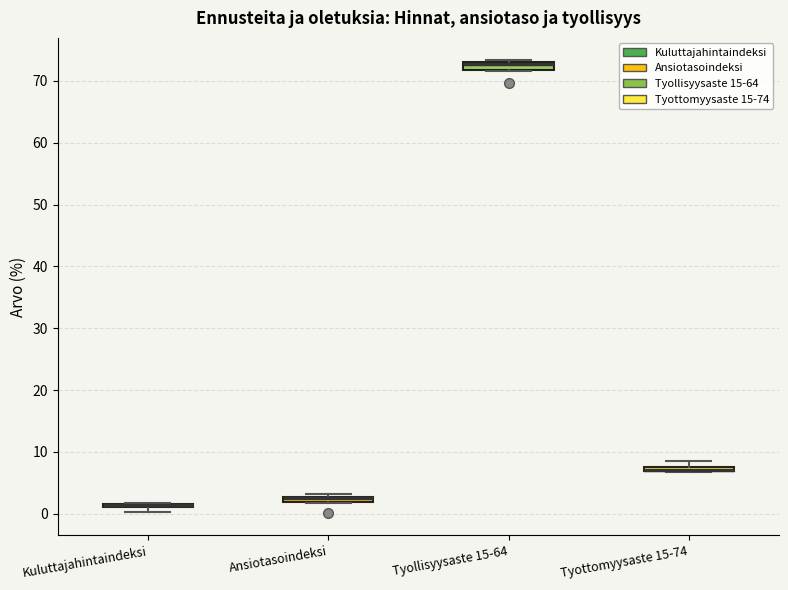

Where is the upper edge of the box for Kuluttajahintaindeksi on the y-axis? The values are not printed on the chart, so give them approximately, as read against the axis.

2